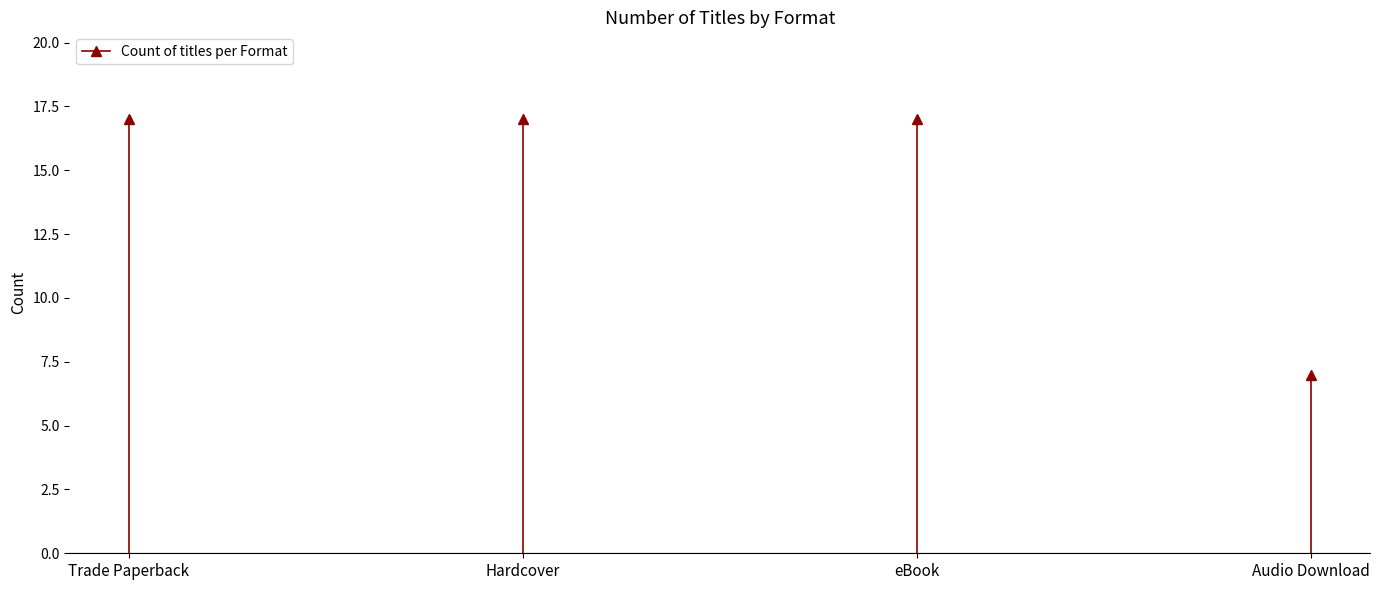

What is the label of the 2nd point from the left?

Hardcover